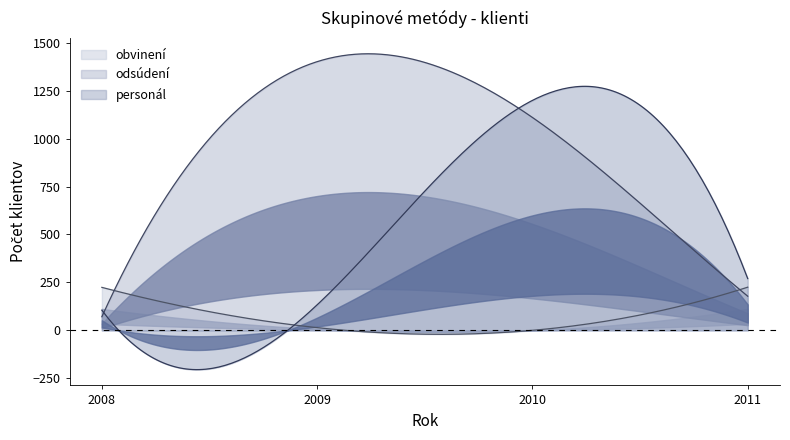

How many times do odsúdení and personál cross each other?

2